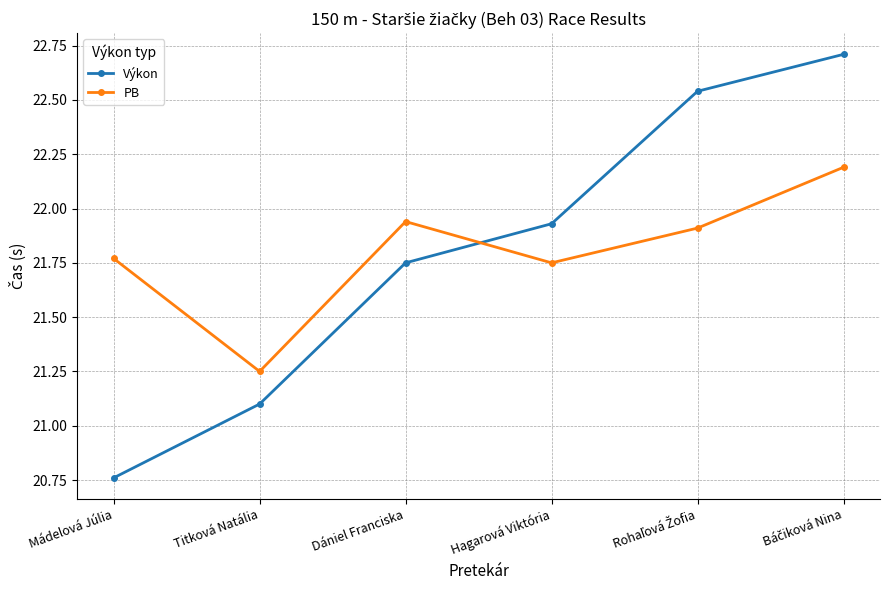

At how many categories does at least one series exceed 21?

6